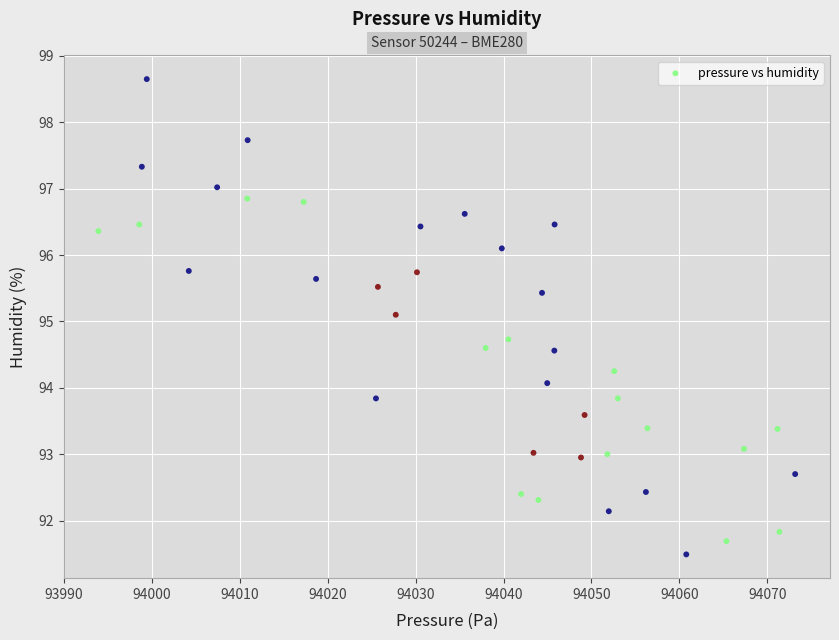

What Y value in the scatter plot is closest to 95?

95.1